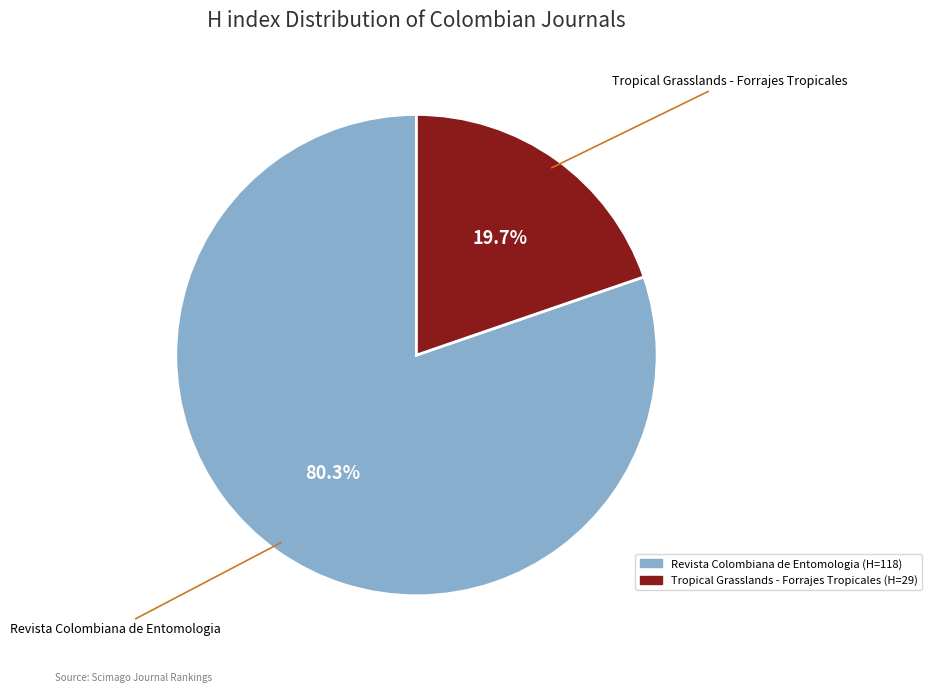

What percentage is the Revista Colombiana de Entomologia slice, to the nearest percent?

80%